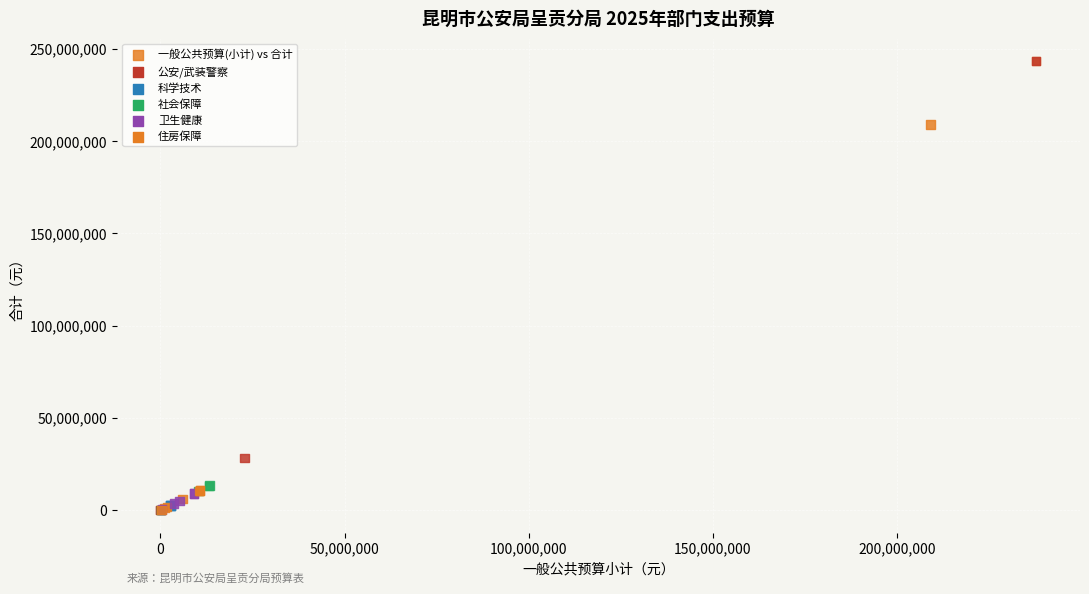

What Y value in the scatter plot is closest to 121713081?

209076016.7